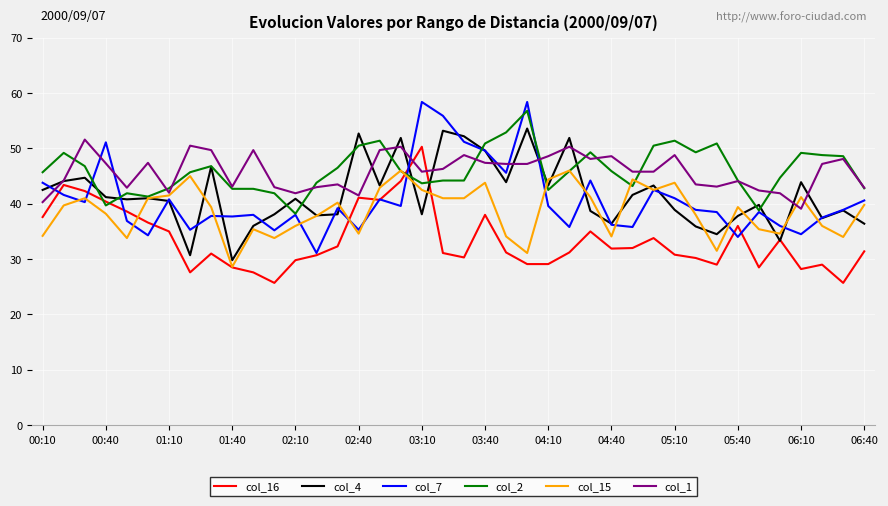

What is the maximum value for col_16?

50.3